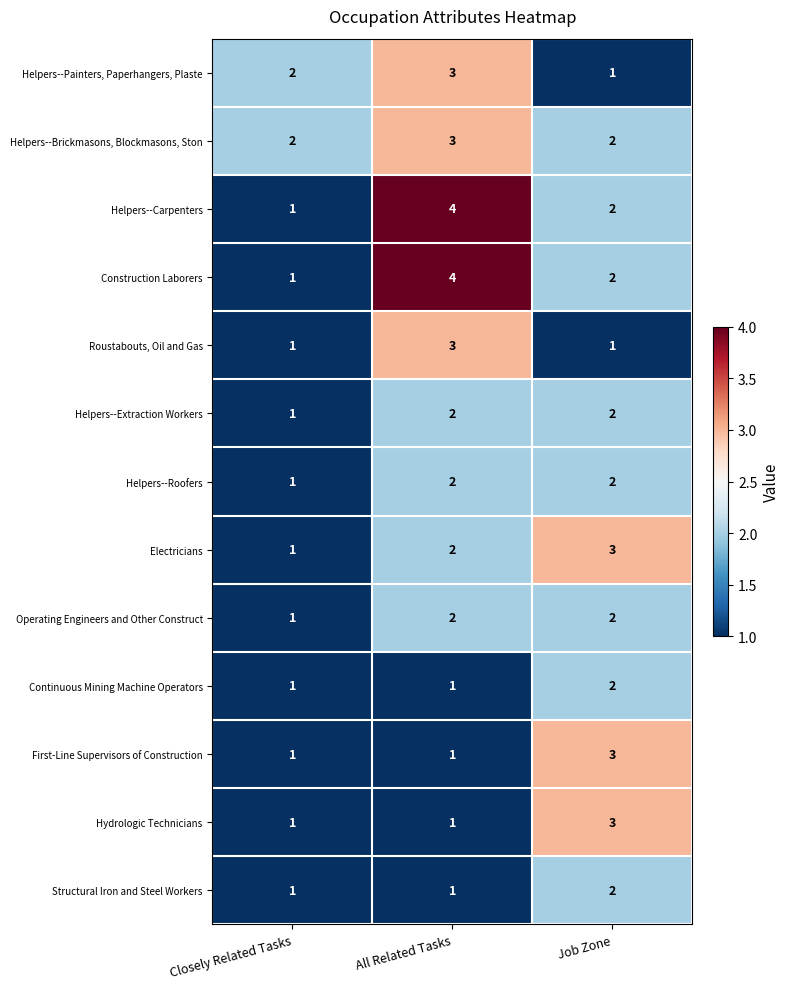

What is the total value across all series at Job Zone?

27